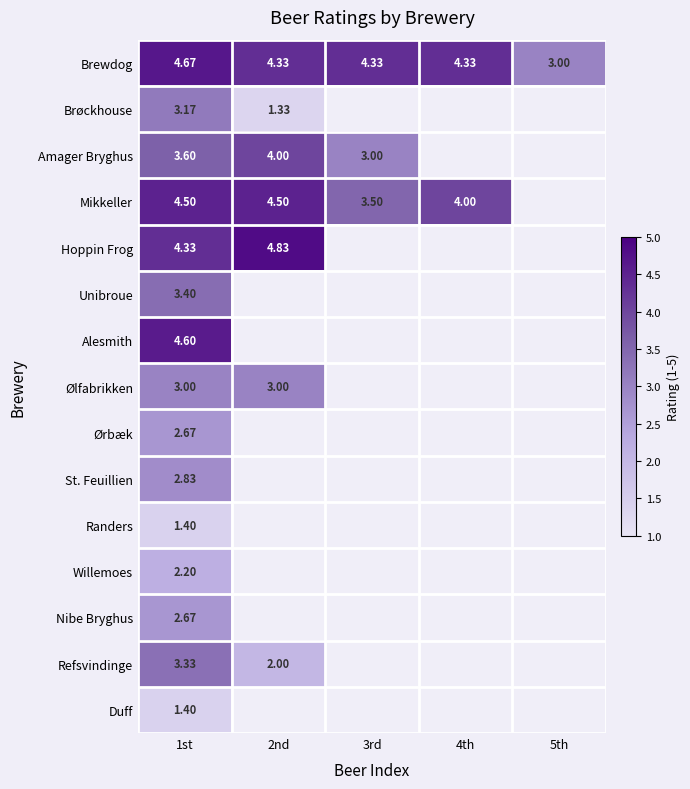

List the labels in order of Duff value, smallest first.

1st, 2nd, 3rd, 4th, 5th